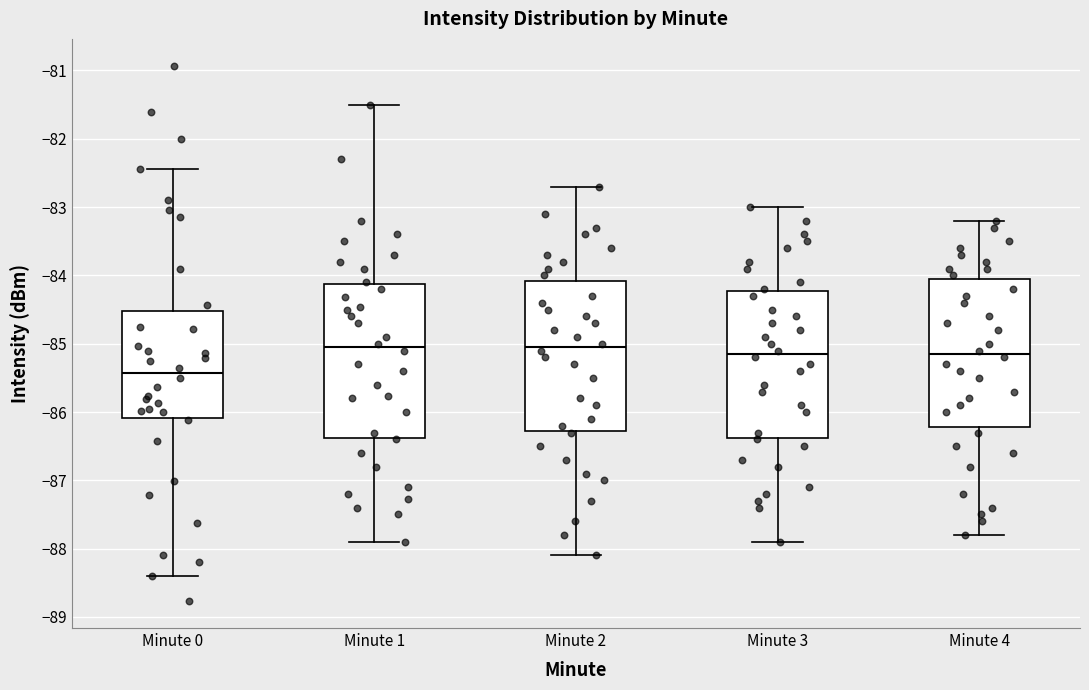

Reading left to right, read every box against the y-axis: the position of its median line, the range the box covers, and the ends of its whiskers. The values are not printed on the chart, so give them approximately, as read against the axis.

Minute 0: median -85.4, box -86.1 to -84.5, whiskers -88.4 to -82.4
Minute 1: median -85.0, box -86.4 to -84.1, whiskers -87.9 to -81.5
Minute 2: median -85.0, box -86.3 to -84.1, whiskers -88.1 to -82.7
Minute 3: median -85.1, box -86.4 to -84.2, whiskers -87.9 to -83.0
Minute 4: median -85.1, box -86.2 to -84.0, whiskers -87.8 to -83.2